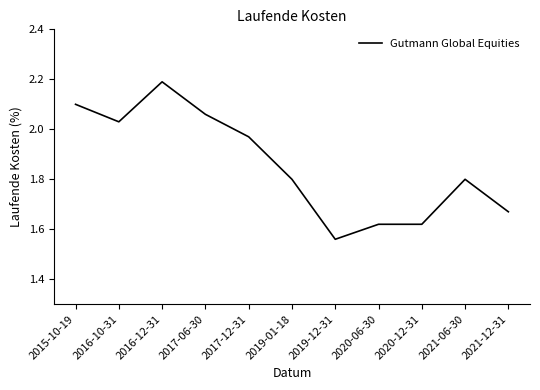

Which category has the lowest value across all series?

2019-12-31